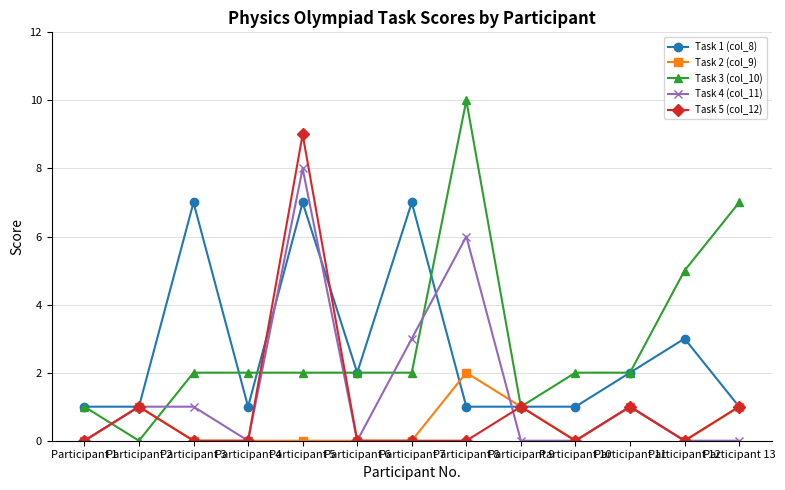

True or false: Task 3 (col_10) and Task 1 (col_8) cross at least once.

True